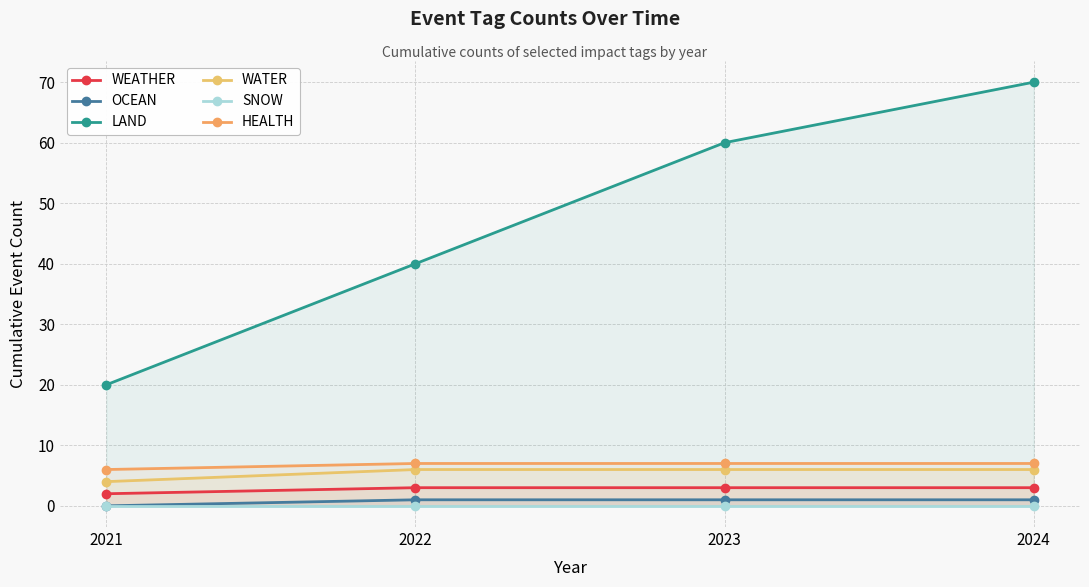

The value of WATER at 2021 is 2. True or false?

False